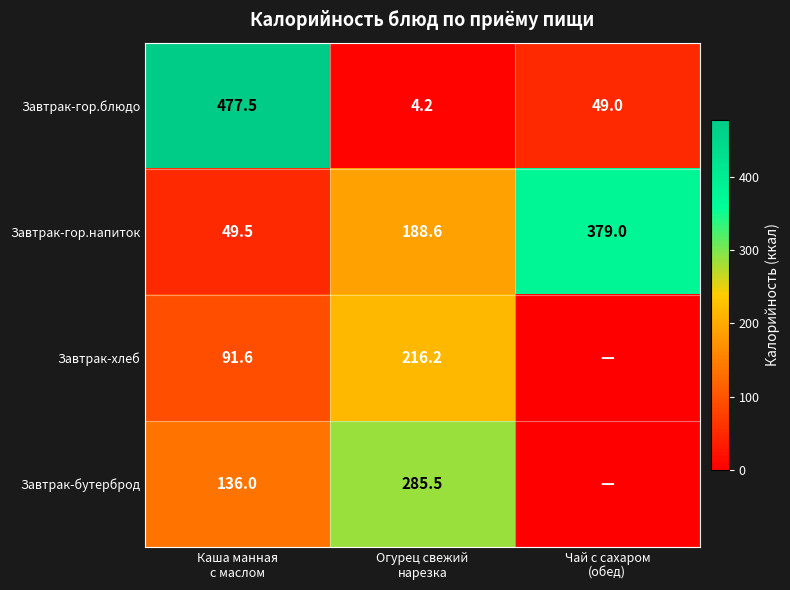

What is the average value of the Завтрак-гор.блюдо series?

176.9